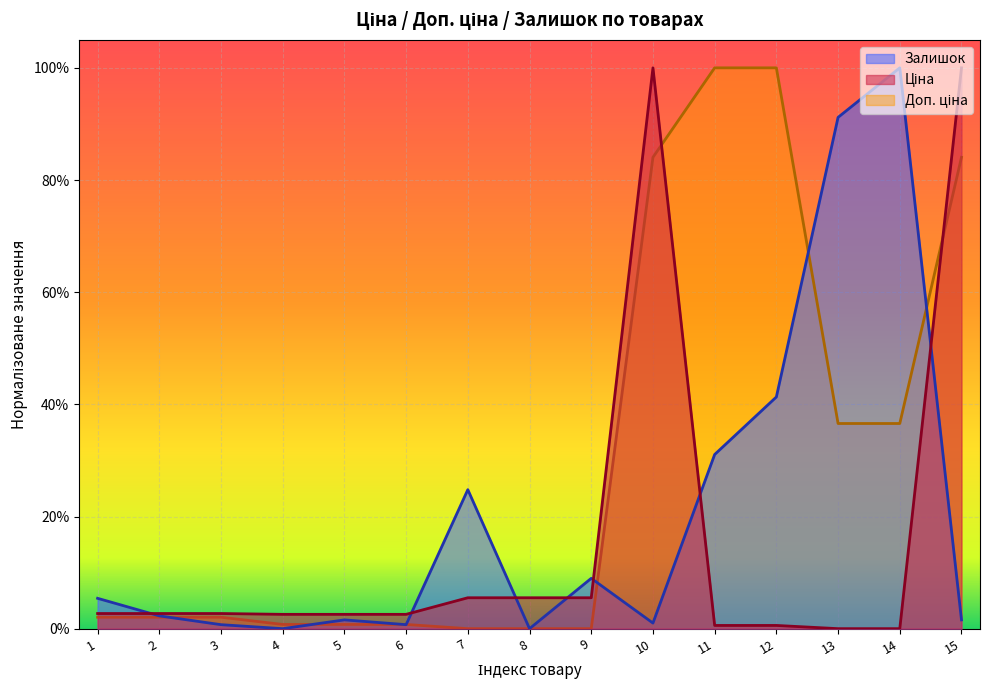

True or false: Залишок has more than 1 points higher than both neighbors.

True